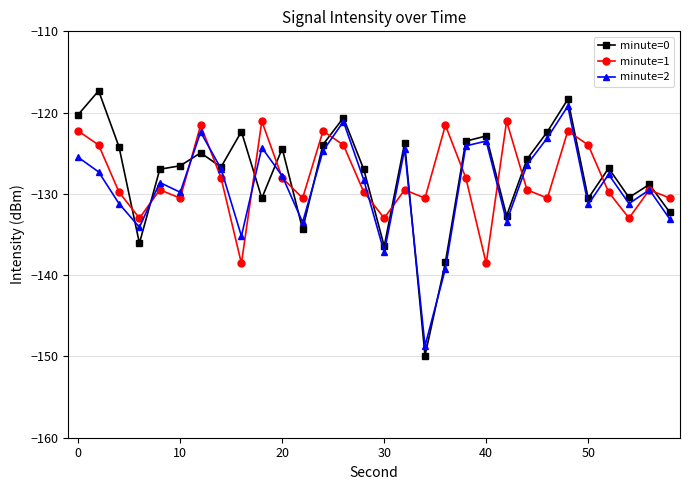

List the series in order of their peak value, highest first.

minute=0, minute=2, minute=1